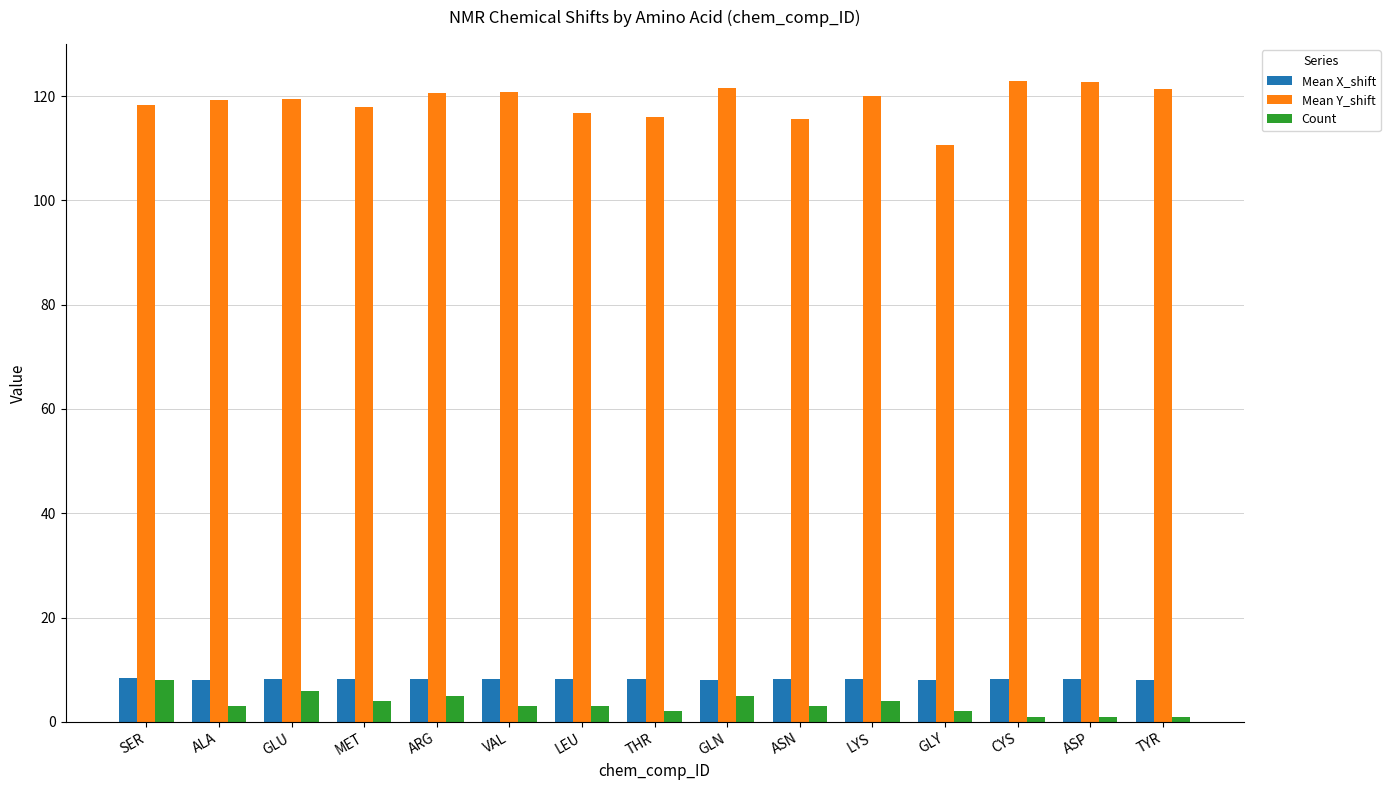

What is the value of the Mean Y_shift bar at the 1st from the left?

118.3